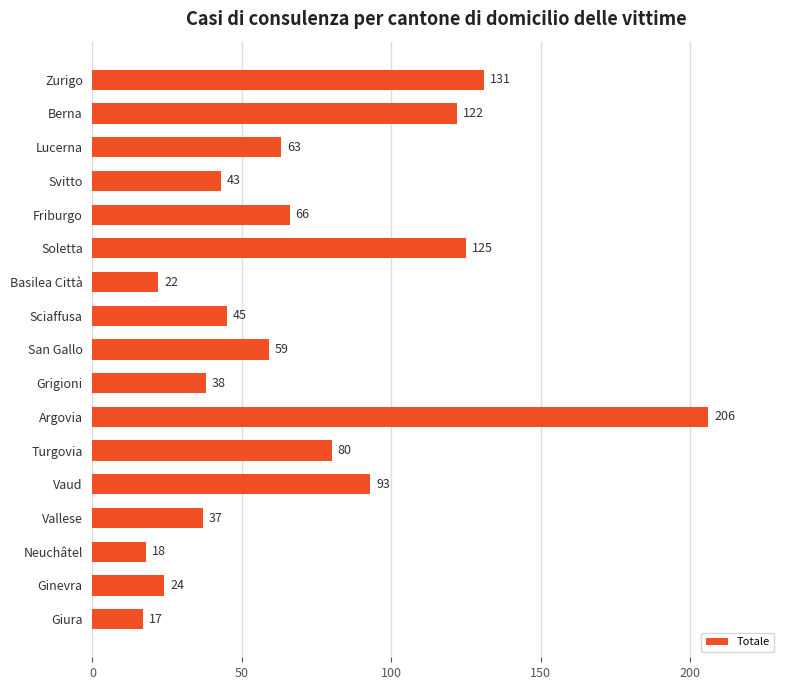

What is the label of the 17th bar from the top?

Giura